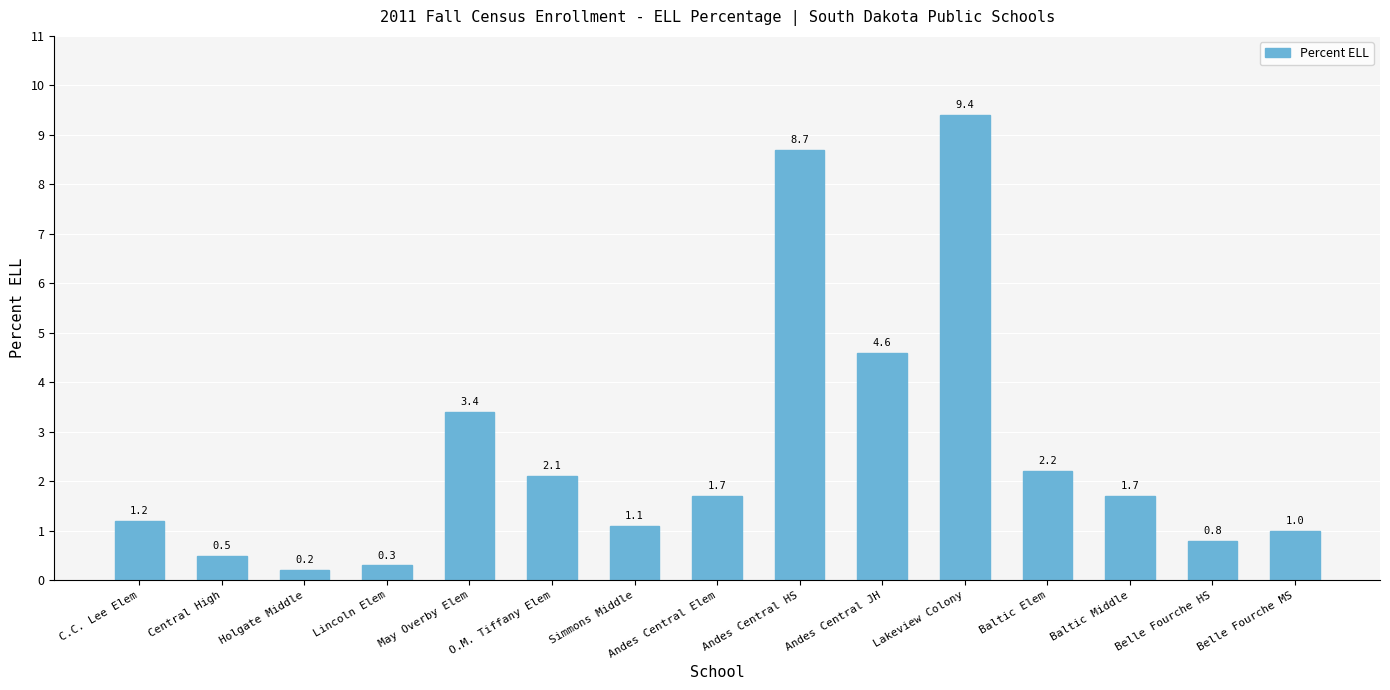

Where does the data first go above 1?

C.C. Lee Elem